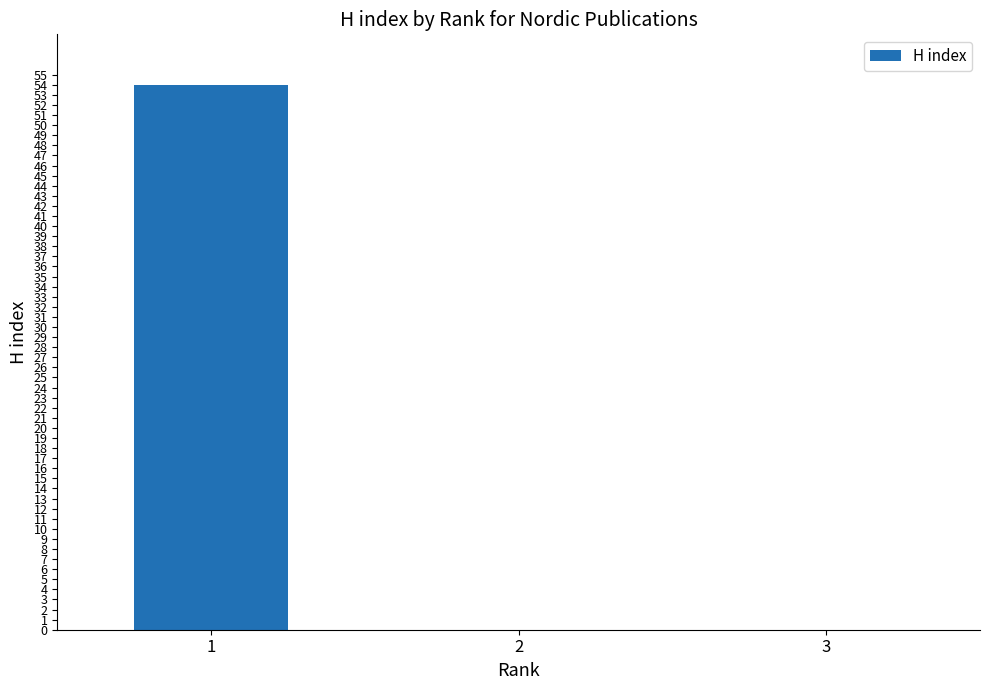

True or false: the data shows 26 at 2.

False